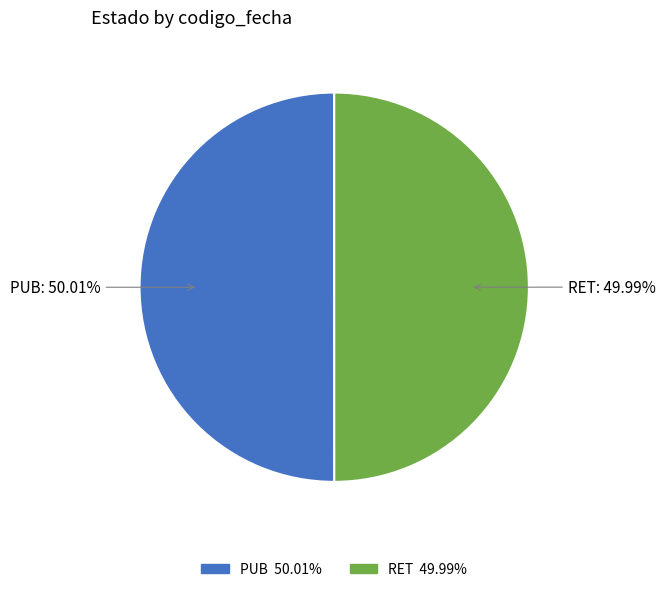

Approximately how many times larger is the value at PUB compared to RET?

1.0